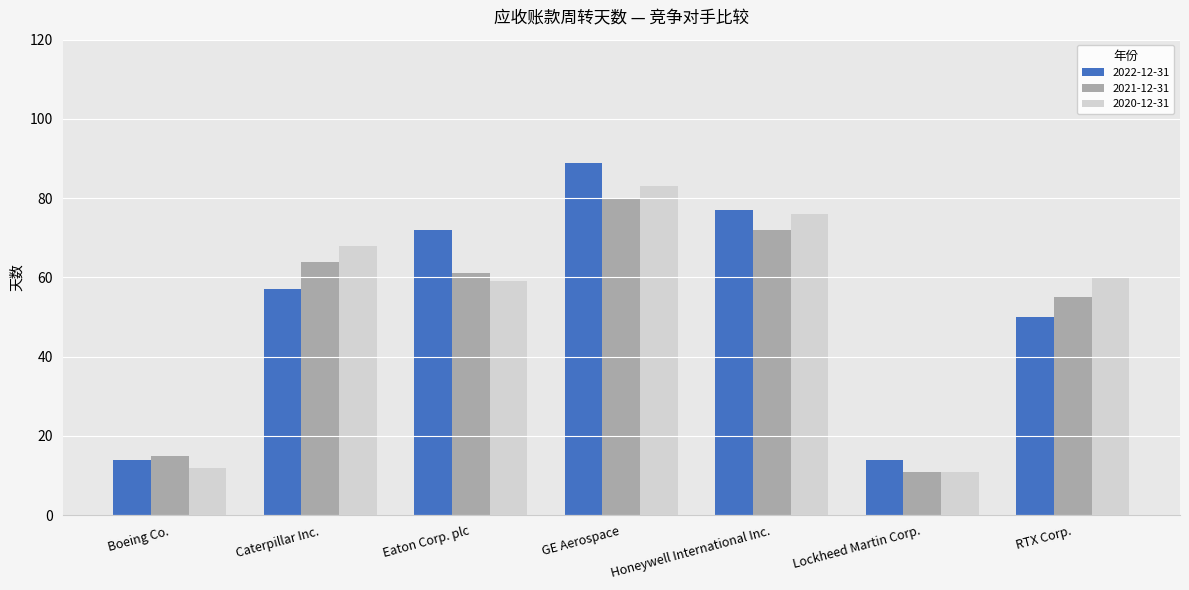

How many data points in 2022-12-31 are less than 57?

3